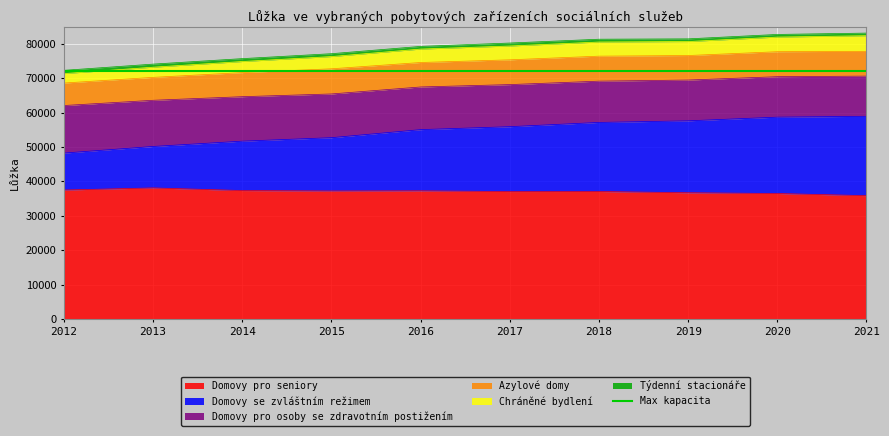

The Domovy se zvláštním režimem series shows 66321 at 2012. True or false?

False